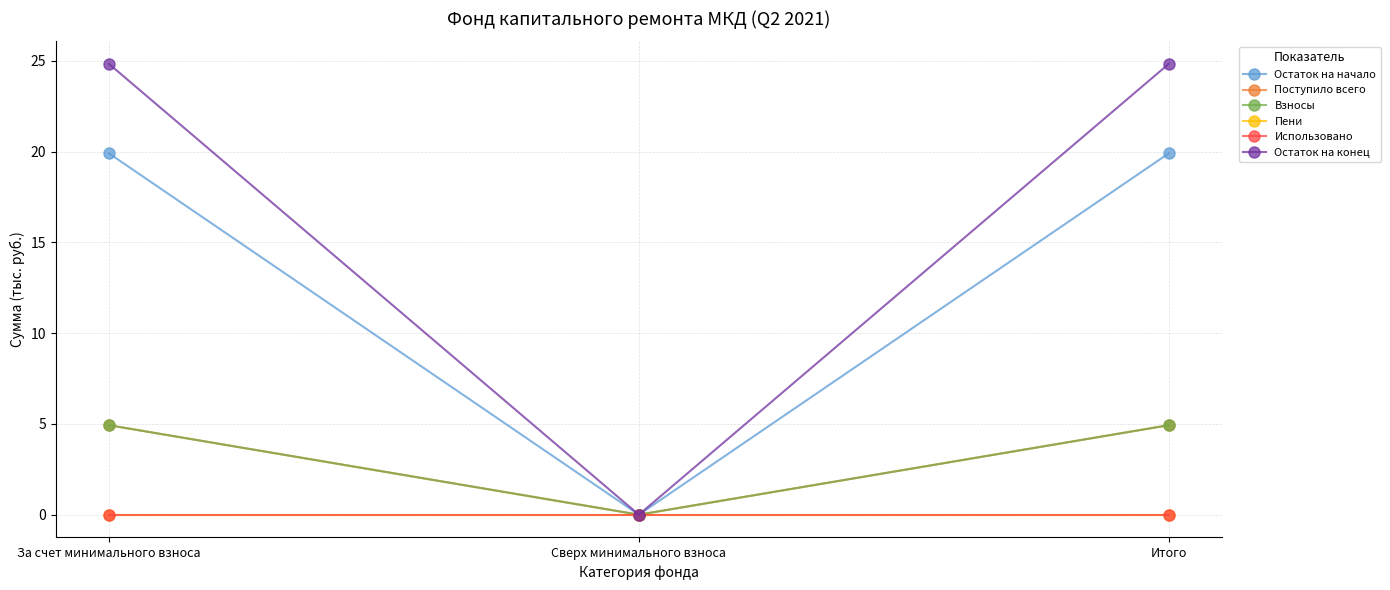

Which series has the largest total across all categories?

Остаток на конец